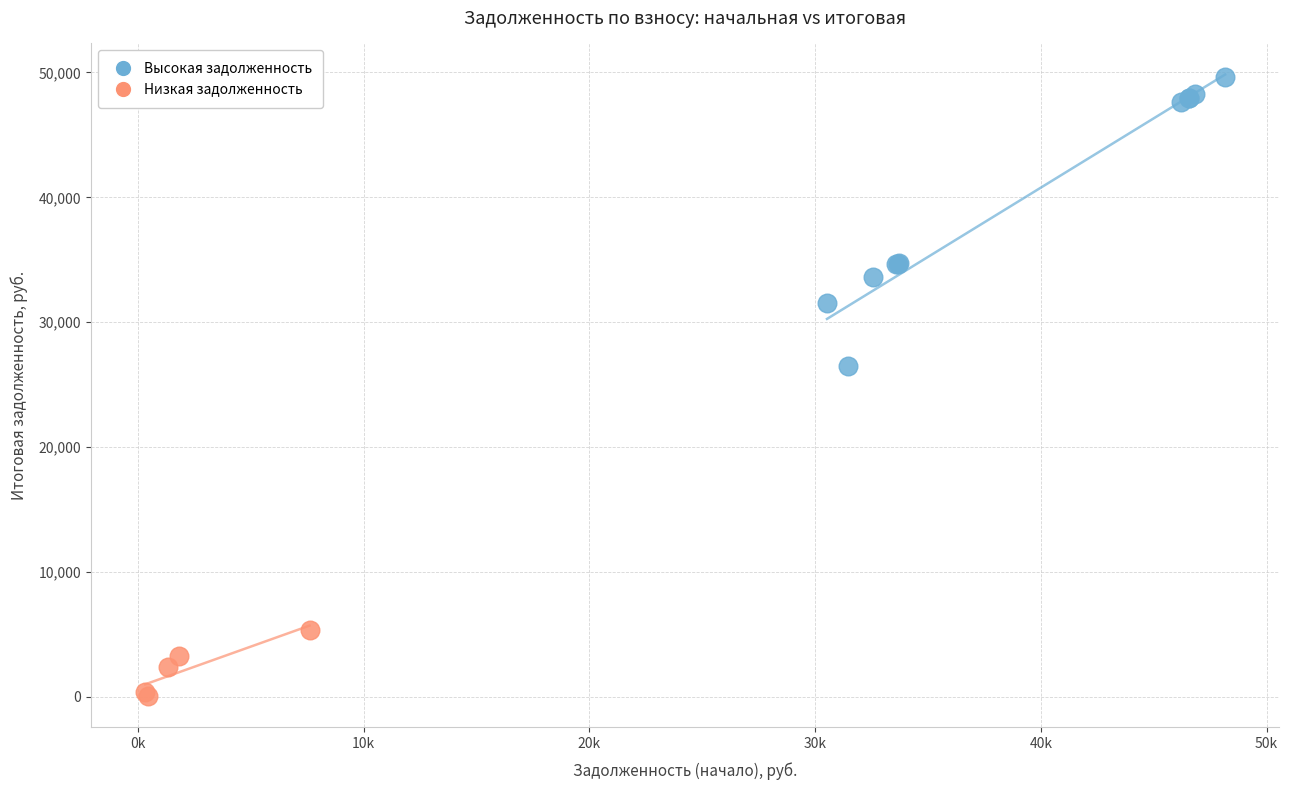

Which series contains the highest Y value?

Высокая задолженность